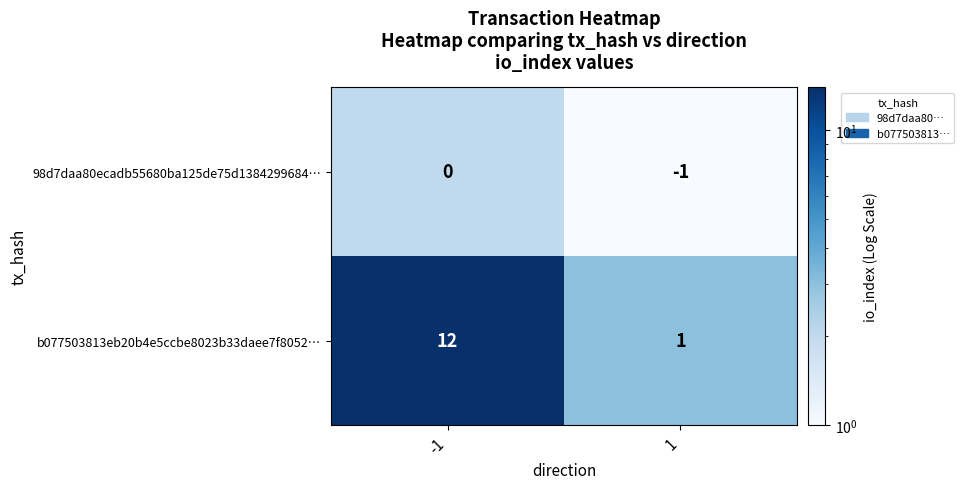

Which series has the widest spread of values?

b077503813eb20b4e5ccbe8023b33daee7f8052…